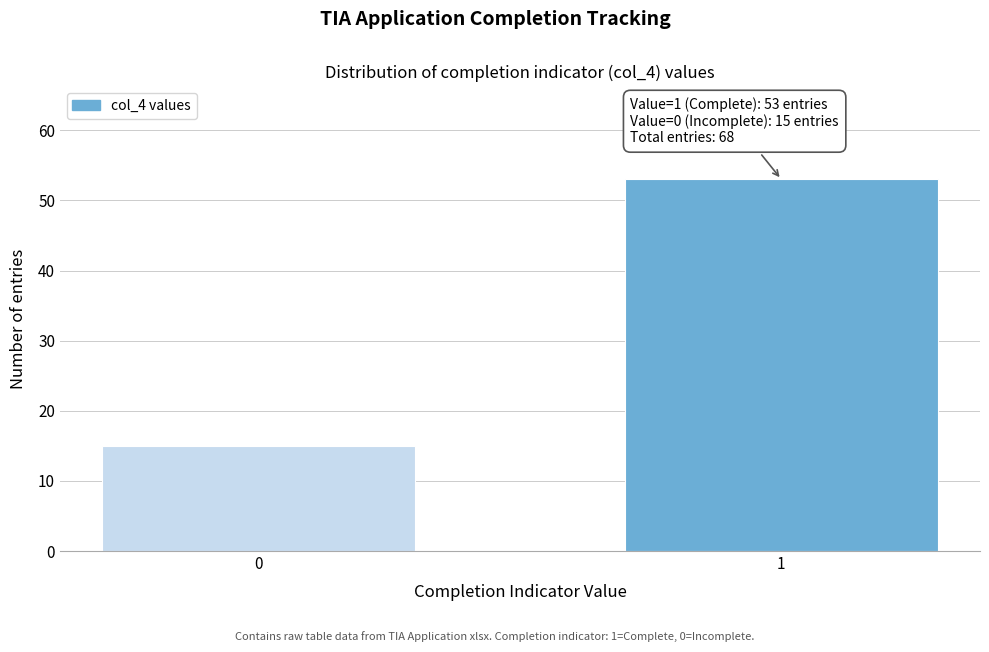

Reading right to left, what are all the values shown in this chart?

1=53	0=15